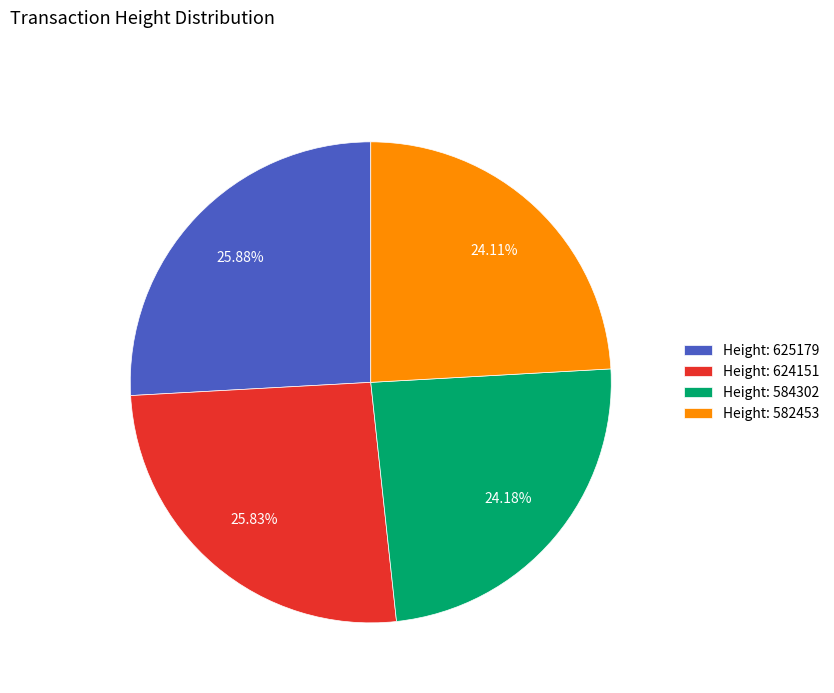

Is there any slice that represents more than half of the pie?

No